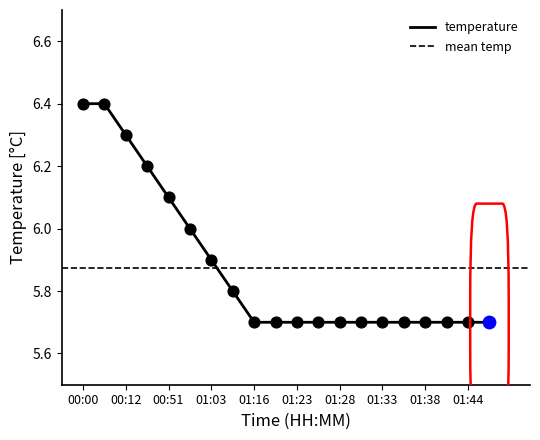

Which has a higher value, 00:51 or 01:08?

00:51